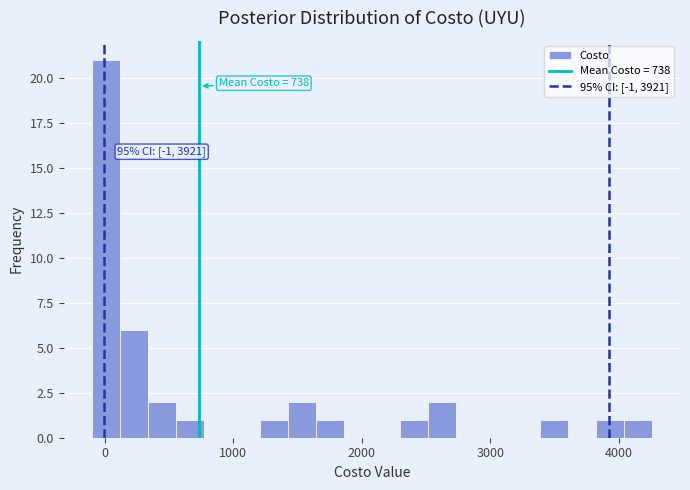

Read against the x-axis, roughly where is the centre of the tallest bar?

0